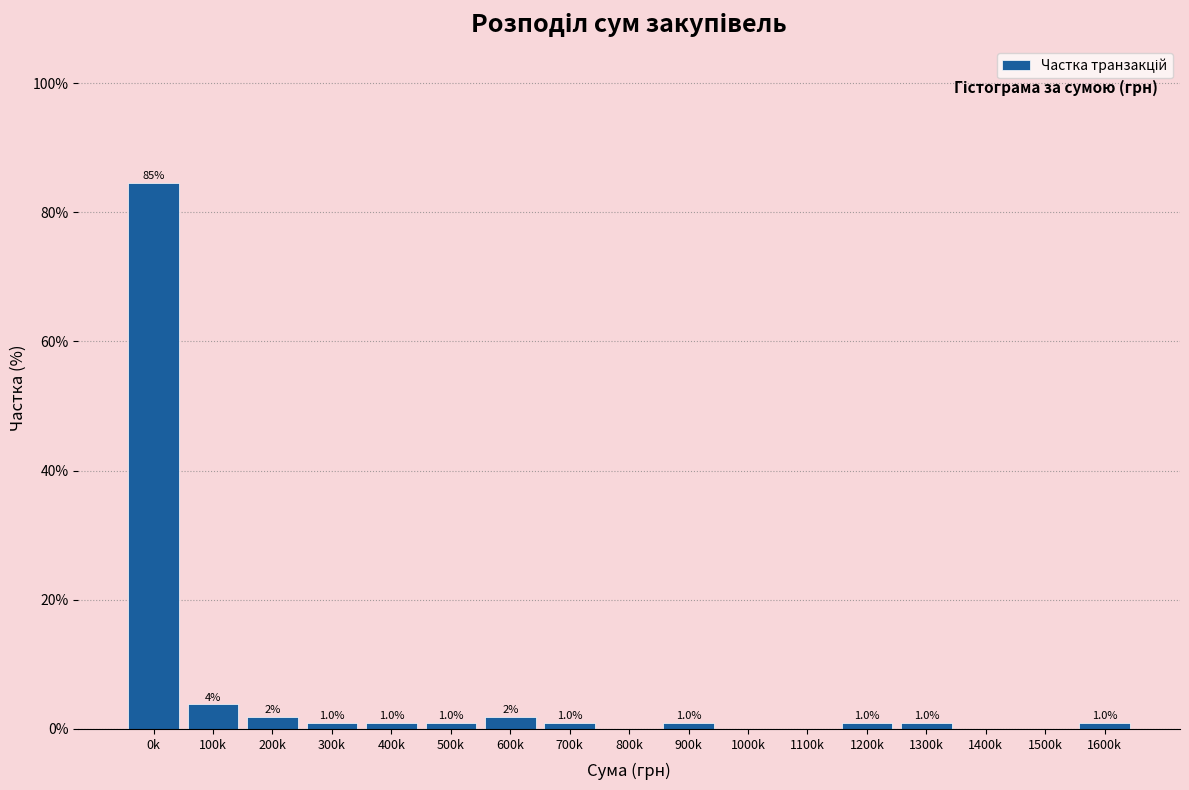

The value at 1100k is 44.4. True or false?

False